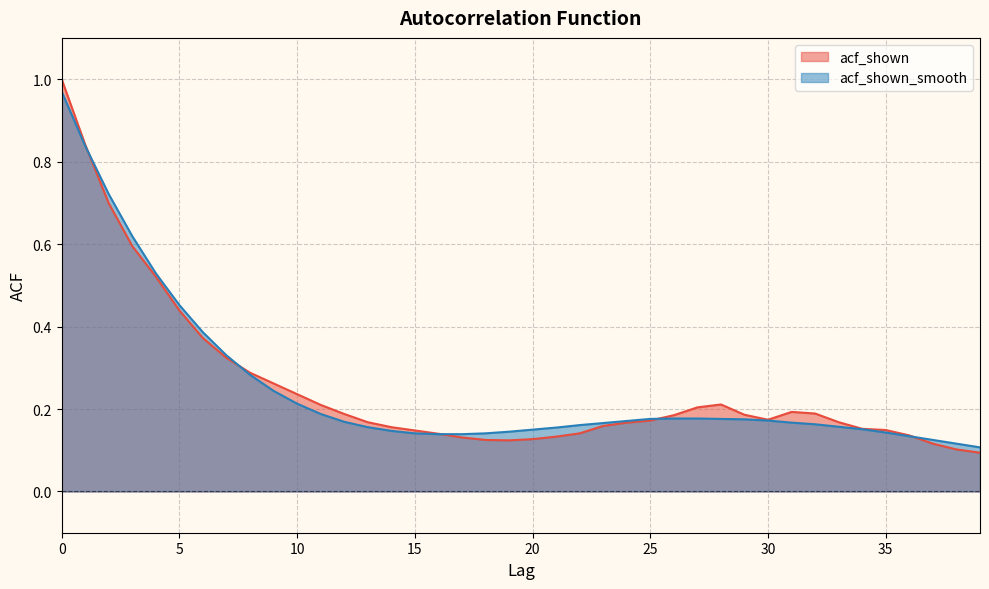

Which series has the largest range (max minus min)?

acf_shown